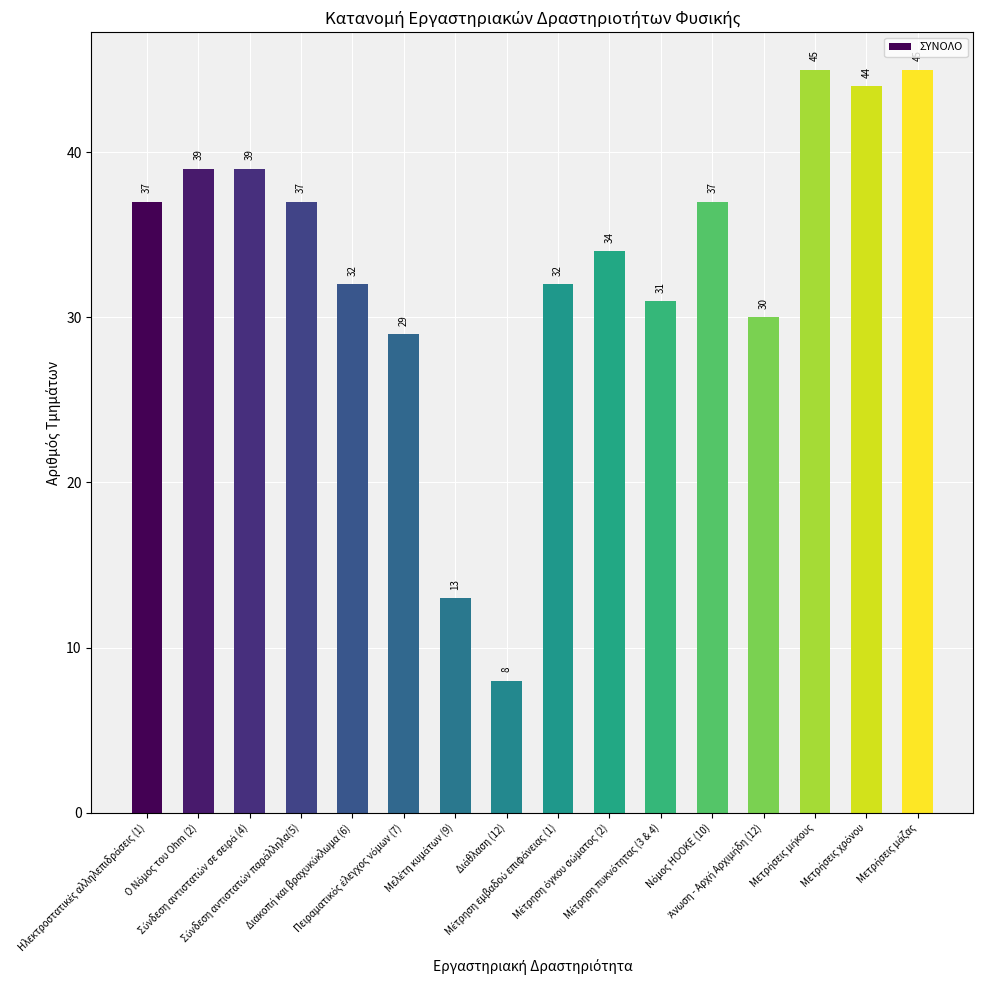

What is the value of the 14th bar from the left?

45